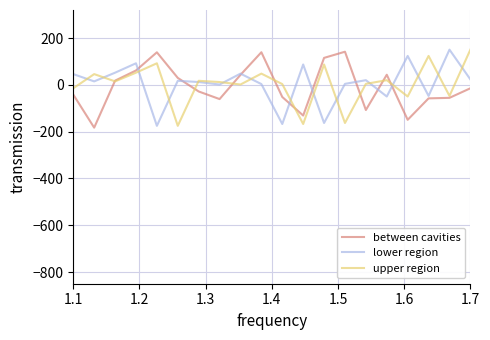

True or false: between cavities and lower region intersect in this chart.

True